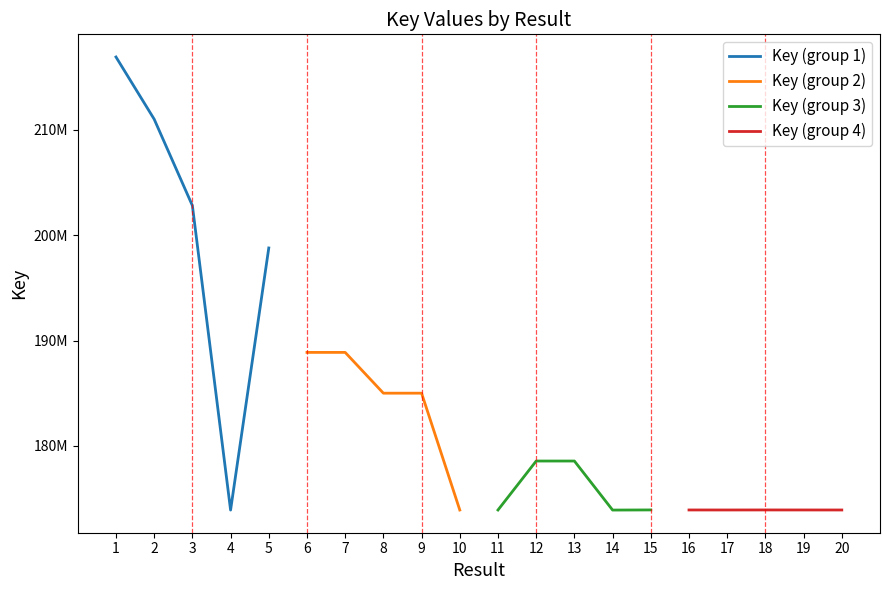

List the series in order of their peak value, highest first.

Key (group 1), Key (group 2), Key (group 3), Key (group 4)